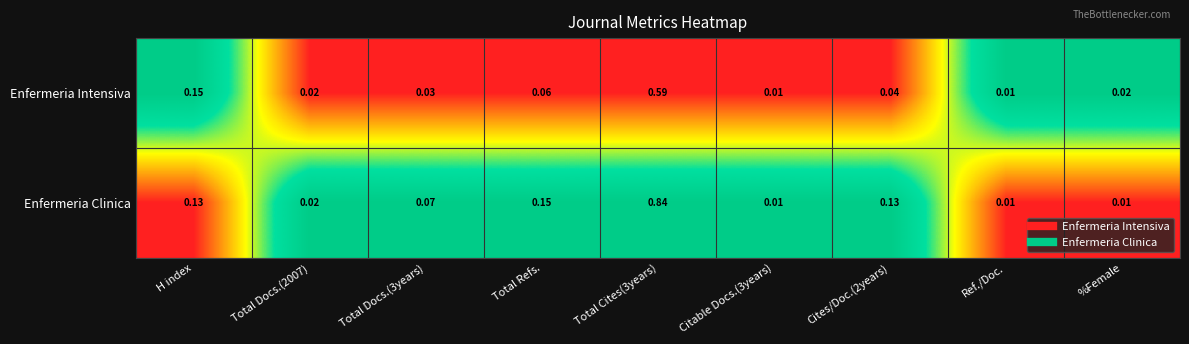

At how many categories does at least one series exceed 0?

9